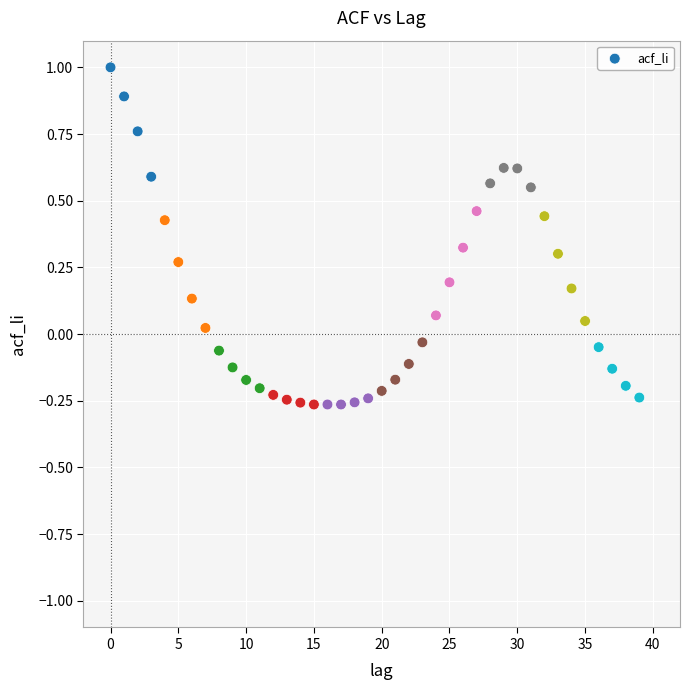

What is the range of Y values (max minus min)?

1.3